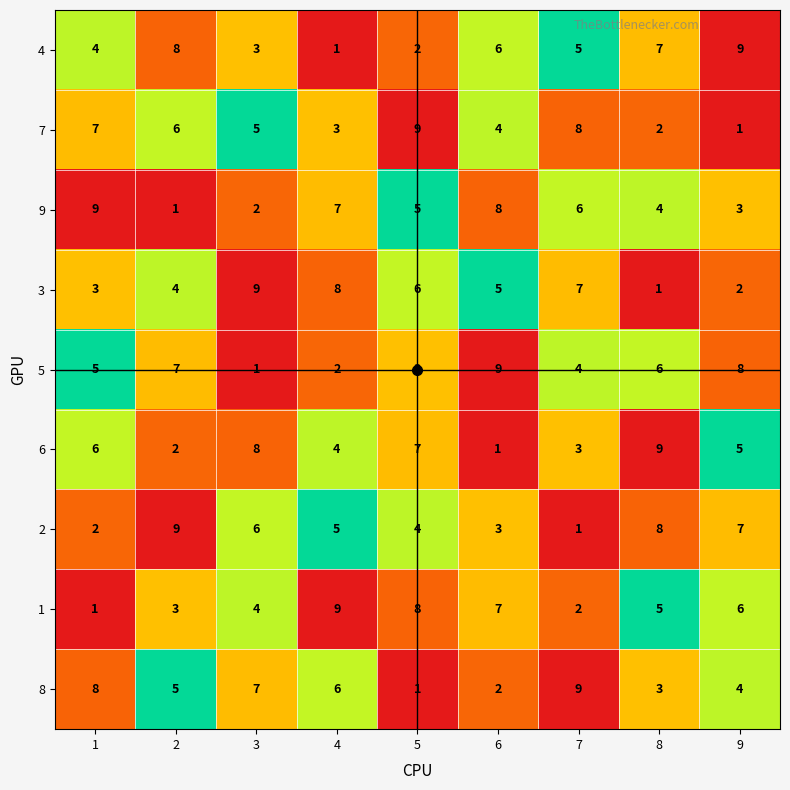

Between 2 and 7, which series saw the biggest shift?

2